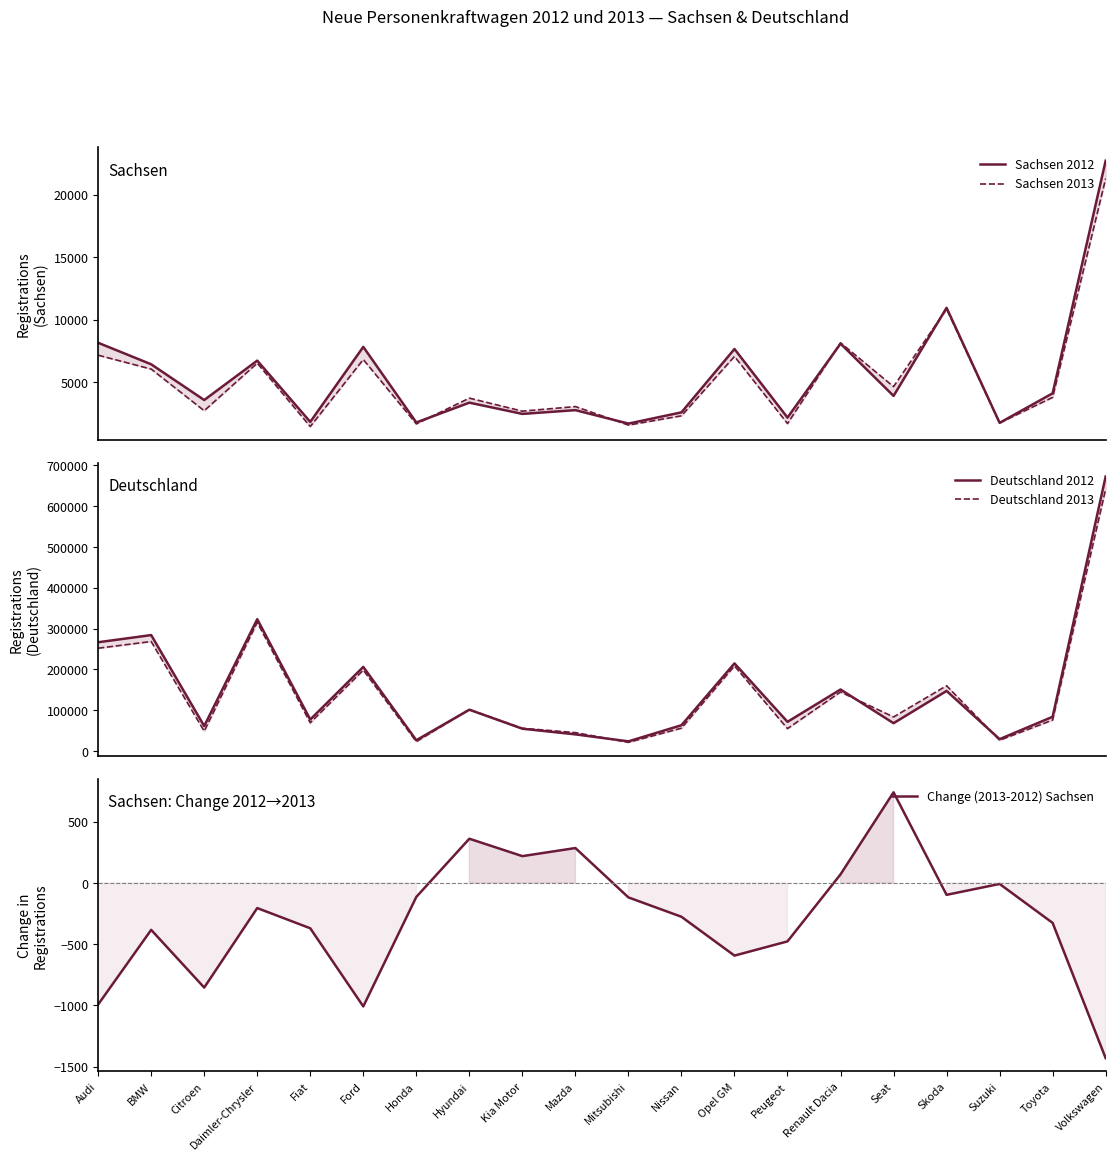

How many data points in Change (2013-2012) Sachsen are above -205?

9